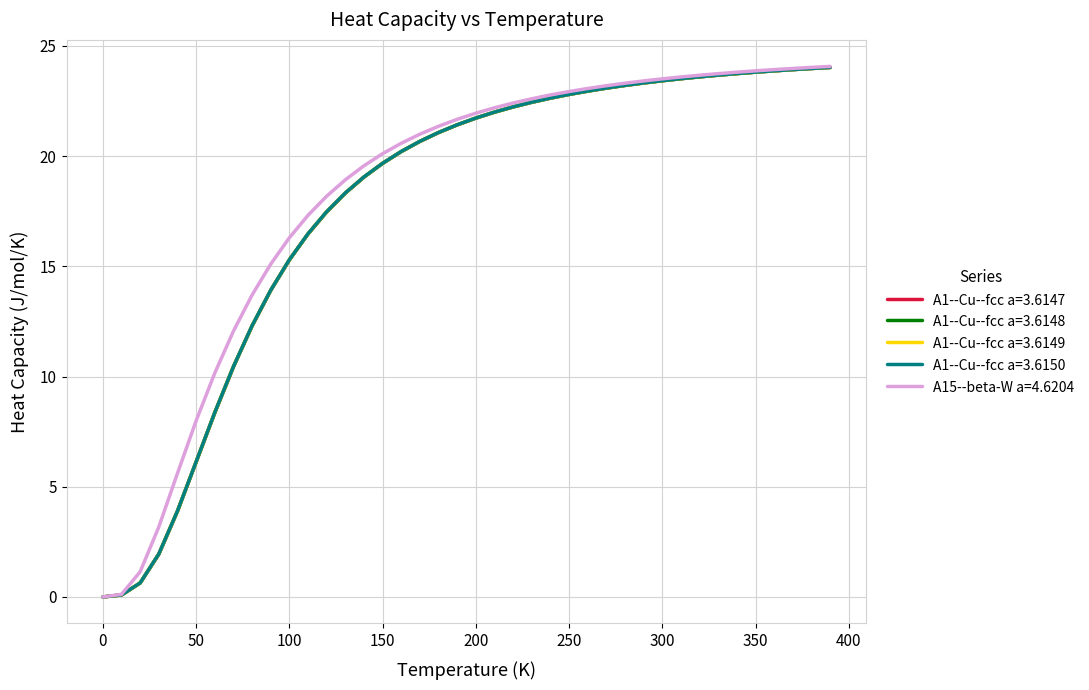

What is the greatest value displayed?

24.1